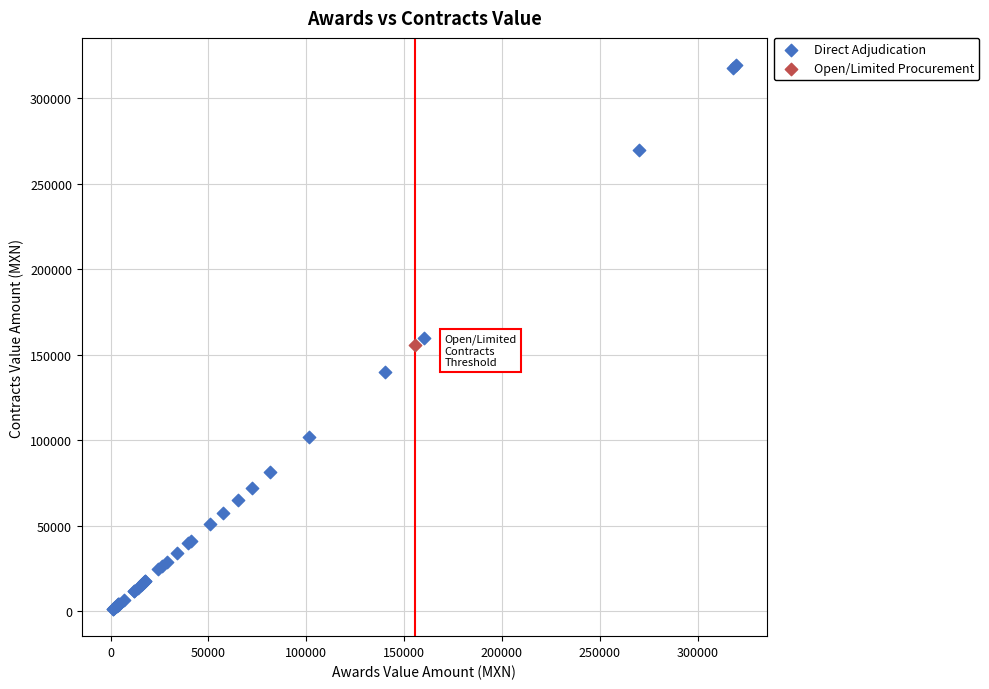

What are all the series names shown in the legend?

Direct Adjudication, Open/Limited Procurement